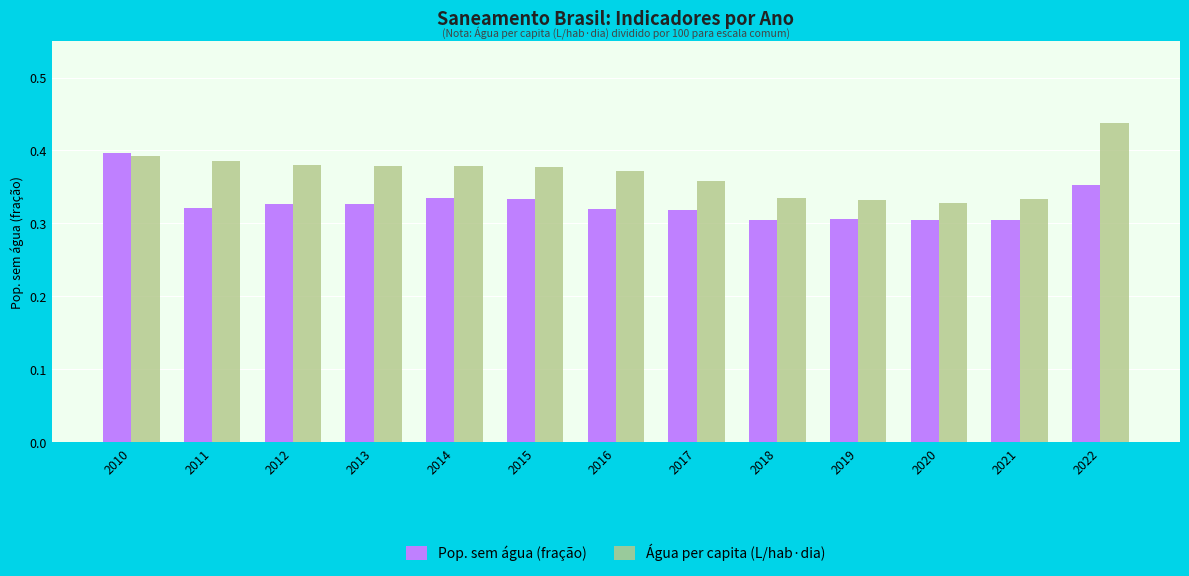

Which category has the highest value across all series?

2022